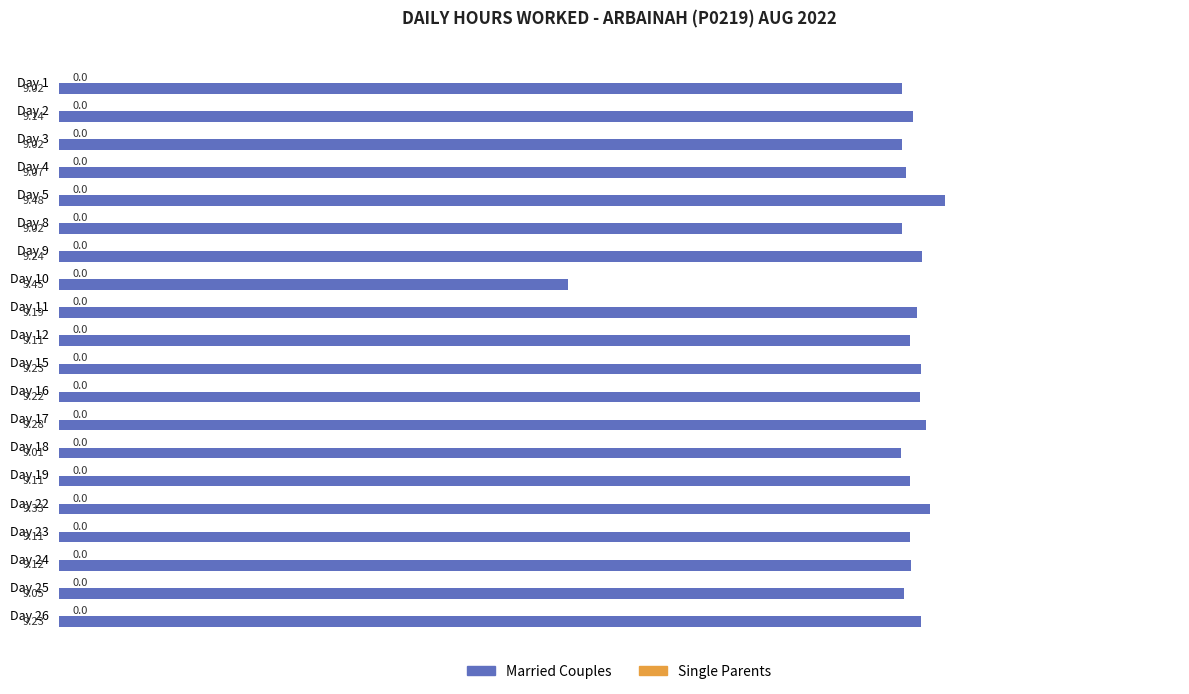

Which has a higher value, Day 9 or Day 25?

Day 9